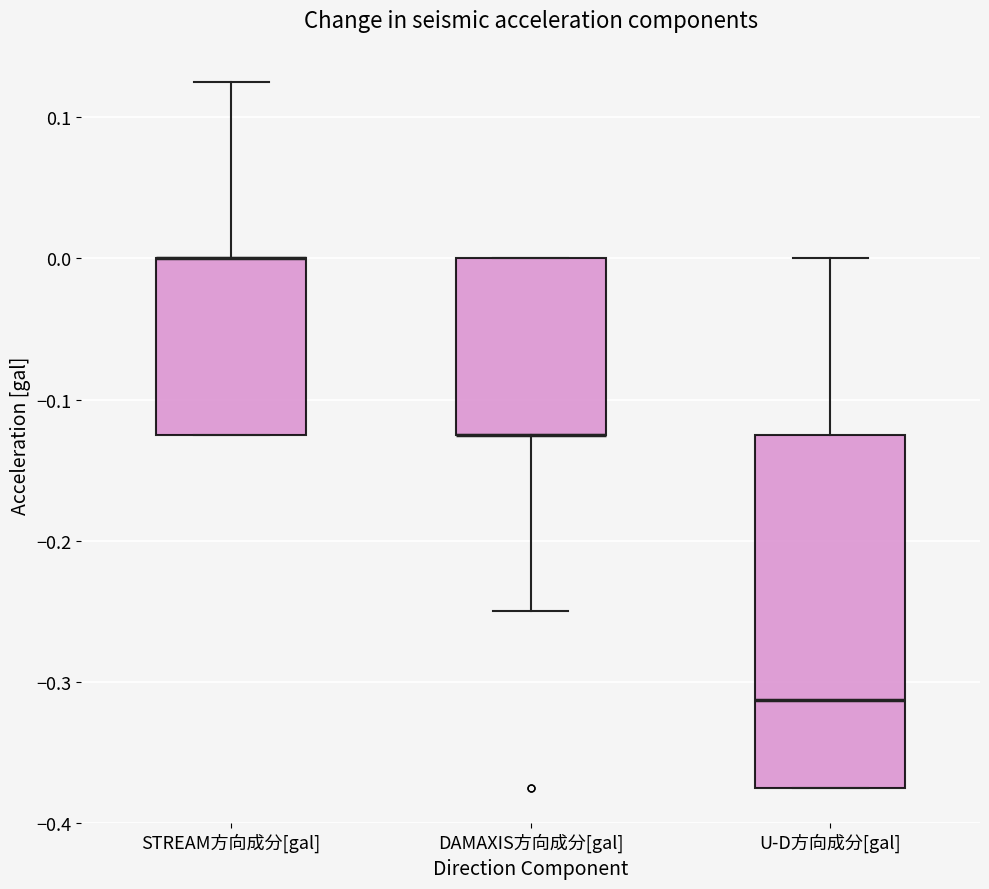

Where does the upper whisker of the box for U-D方向成分[gal] end on the y-axis? The values are not printed on the chart, so give them approximately, as read against the axis.

0.00